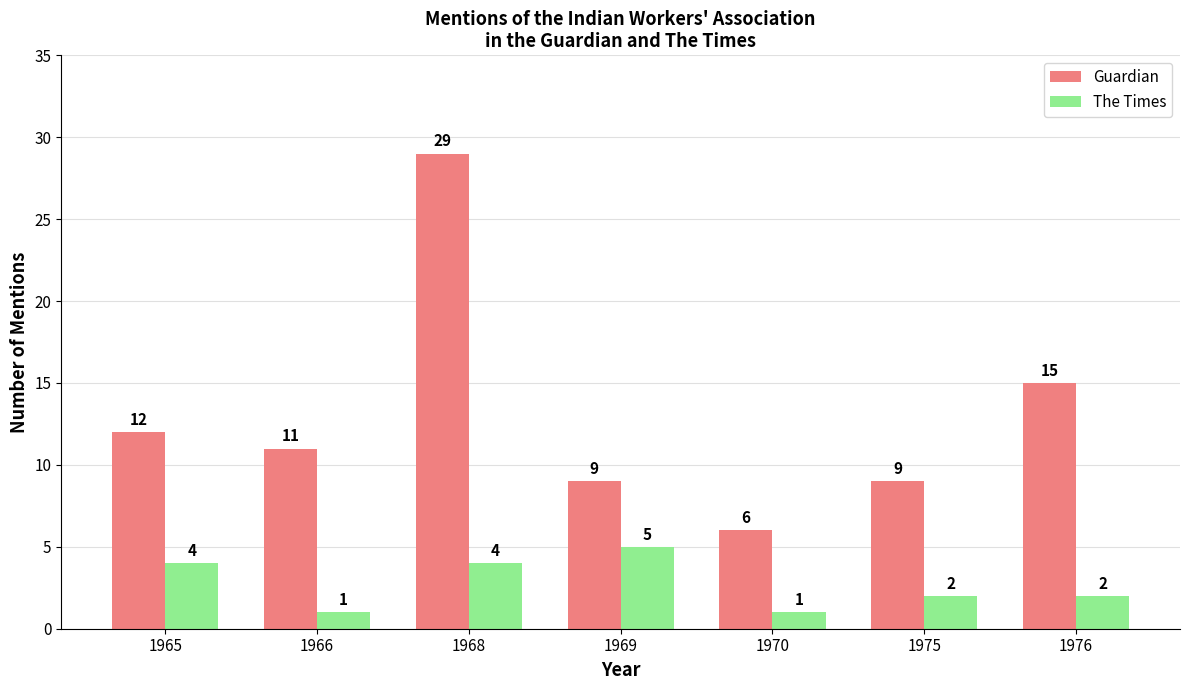

What are all the series names shown in the legend?

Guardian, The Times